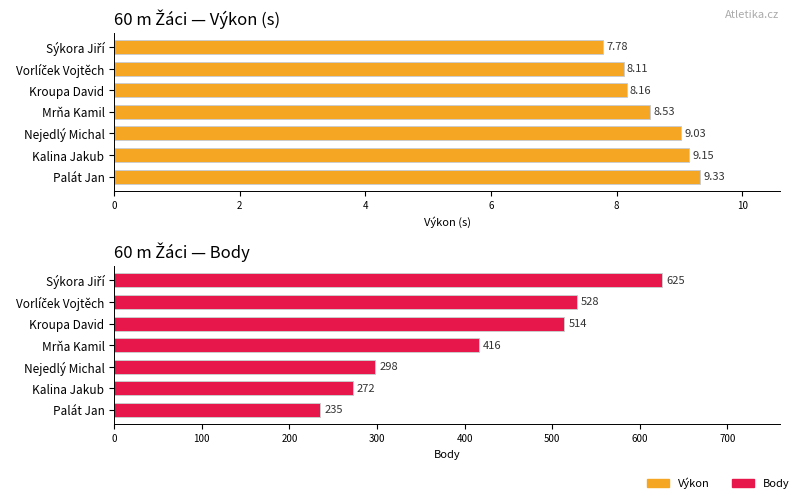

How many categories are shown in the chart?

7